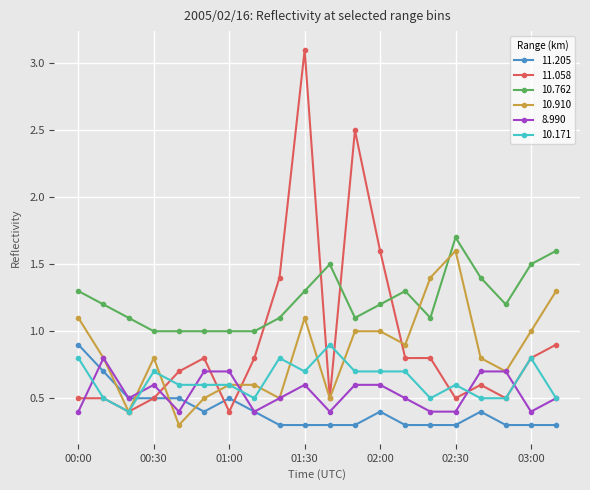

At how many categories does at least one series exceed 0?

20